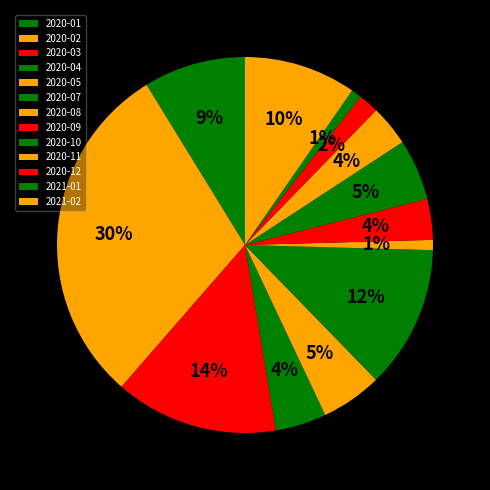

How many slices are in this pie chart?

13